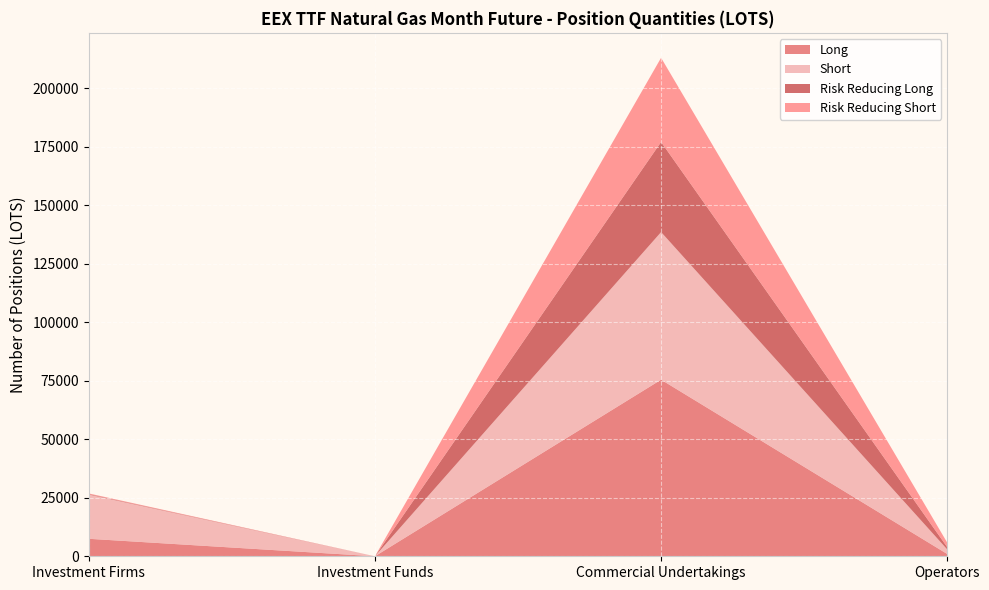

Reading left to right, extract all data points from this chart.

Long: 7478	0	75486	973
Short: 18904	0	63095	1938
Risk Reducing Long: 231	0	38516	973
Risk Reducing Short: 254	0	35998	1938